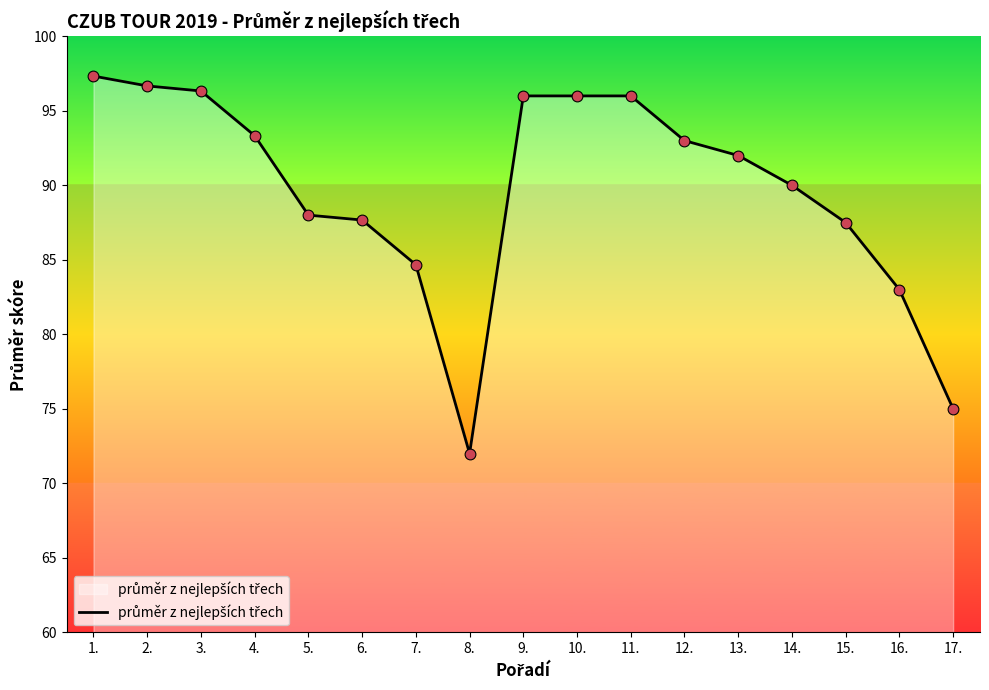

What is the ratio of the value at 10. to the value at 12.?

1.0